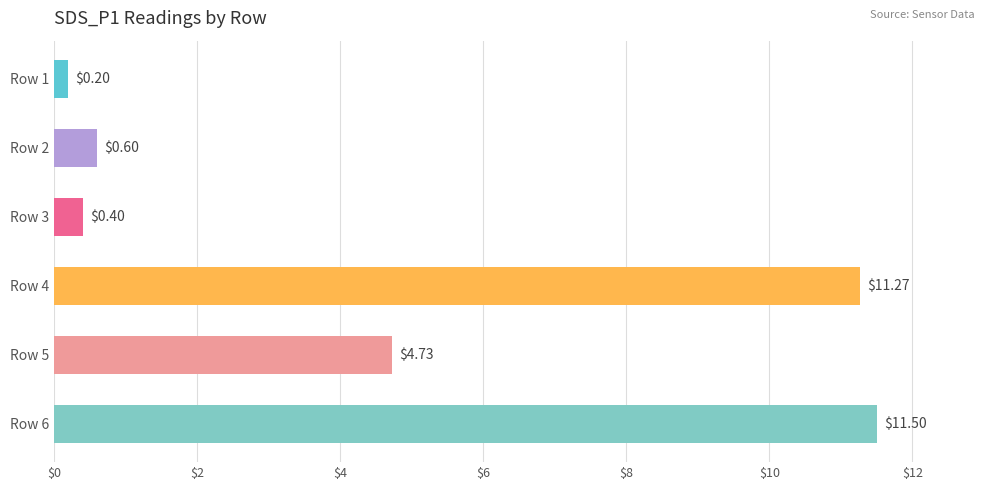

What is the sum of all values?

28.7